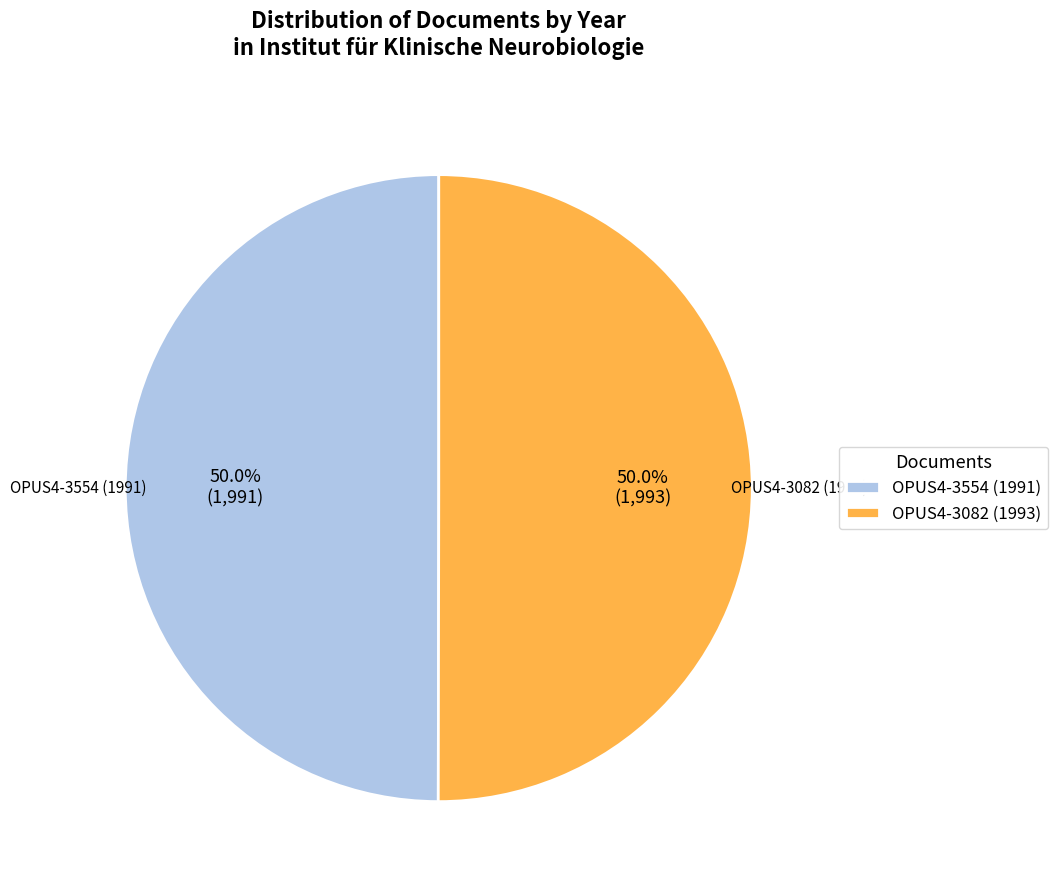

The OPUS4-3554 (1991) slice represents 50% of the pie. True or false?

True